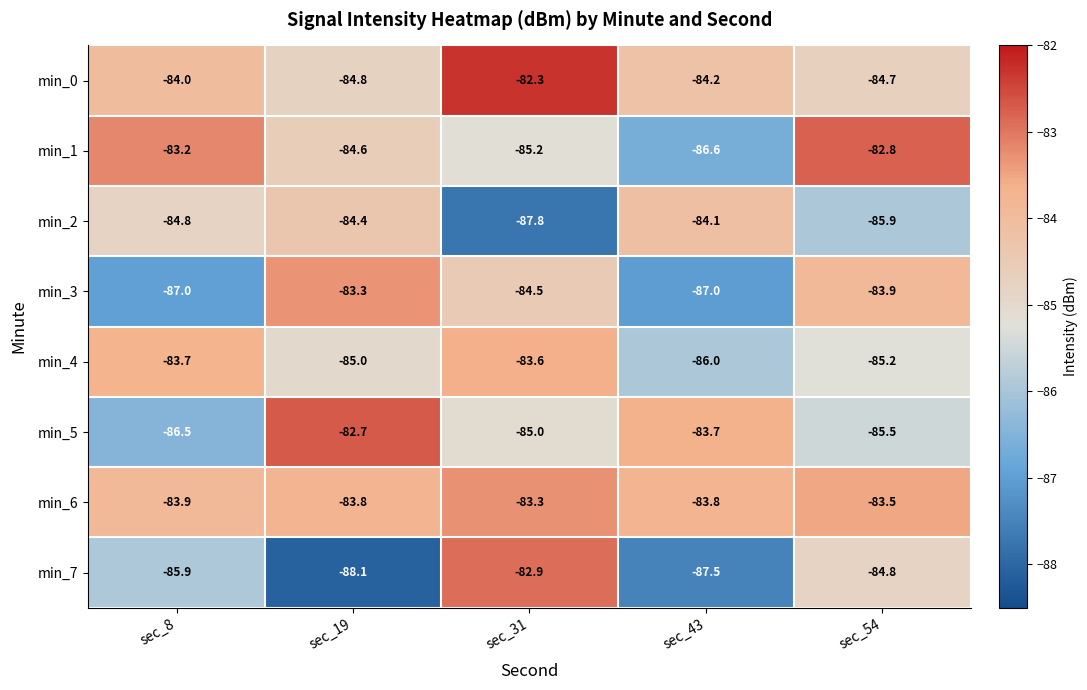

Is the value of min_1 at sec_43 greater than the value of min_5 at sec_8?

No